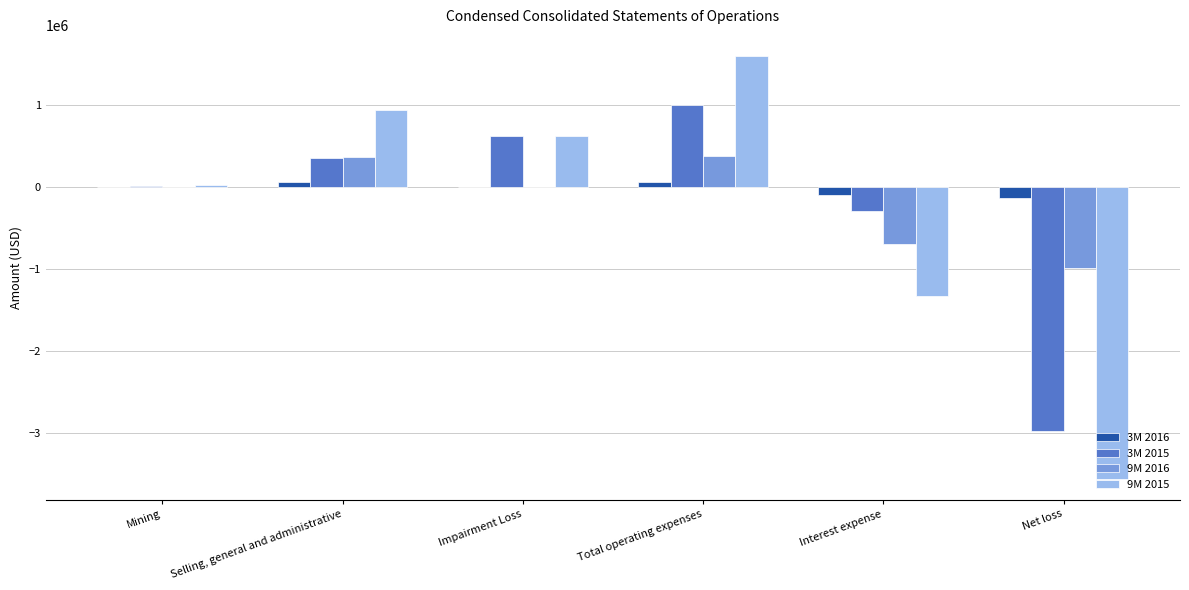

What is the sum of all 9M 2015 values?

-1691517